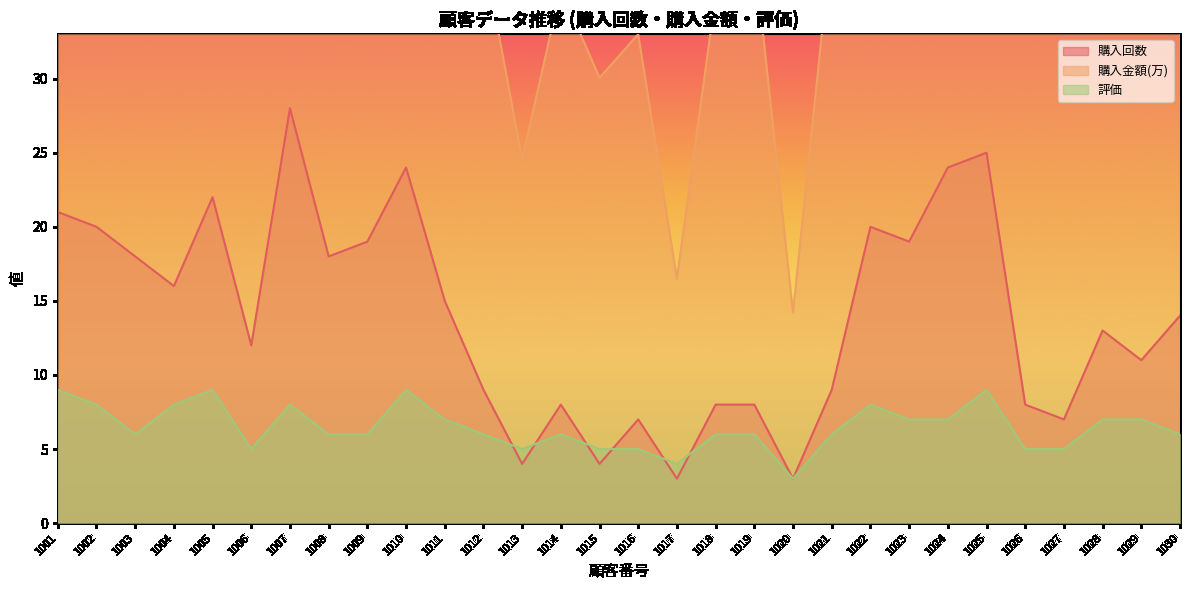

What is the sum of the 評価 values at 1010 and 1011?

16